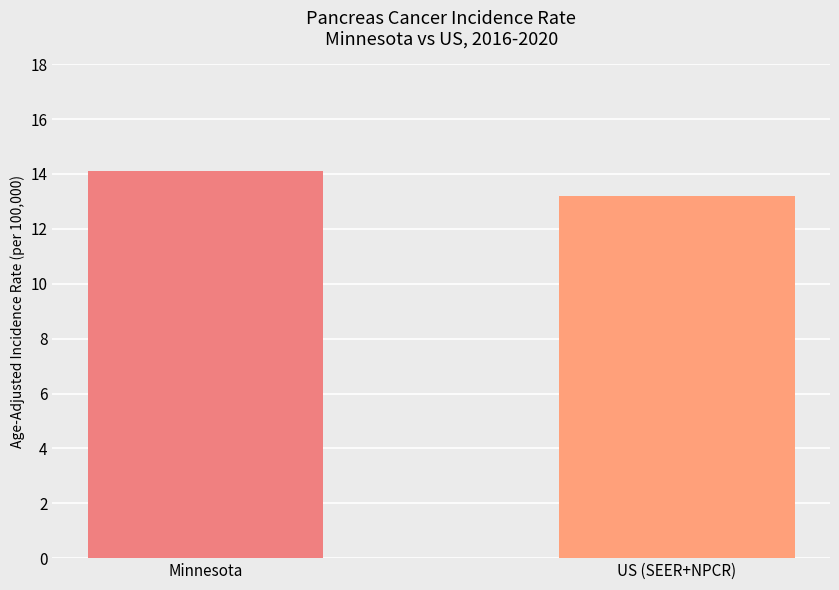

Does the chart contain any negative values?

No